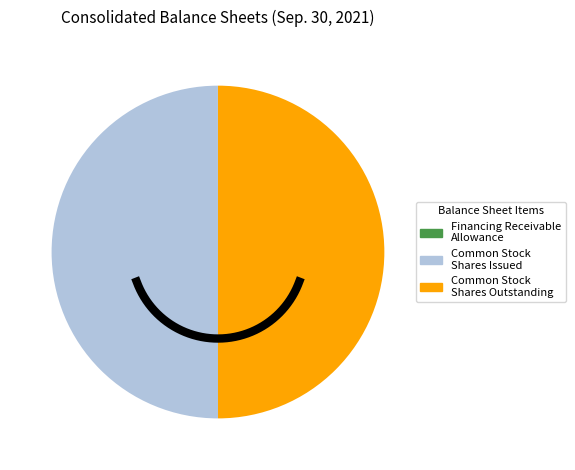

What percentage is the Common Stock Shares Issued slice, to the nearest percent?

50%